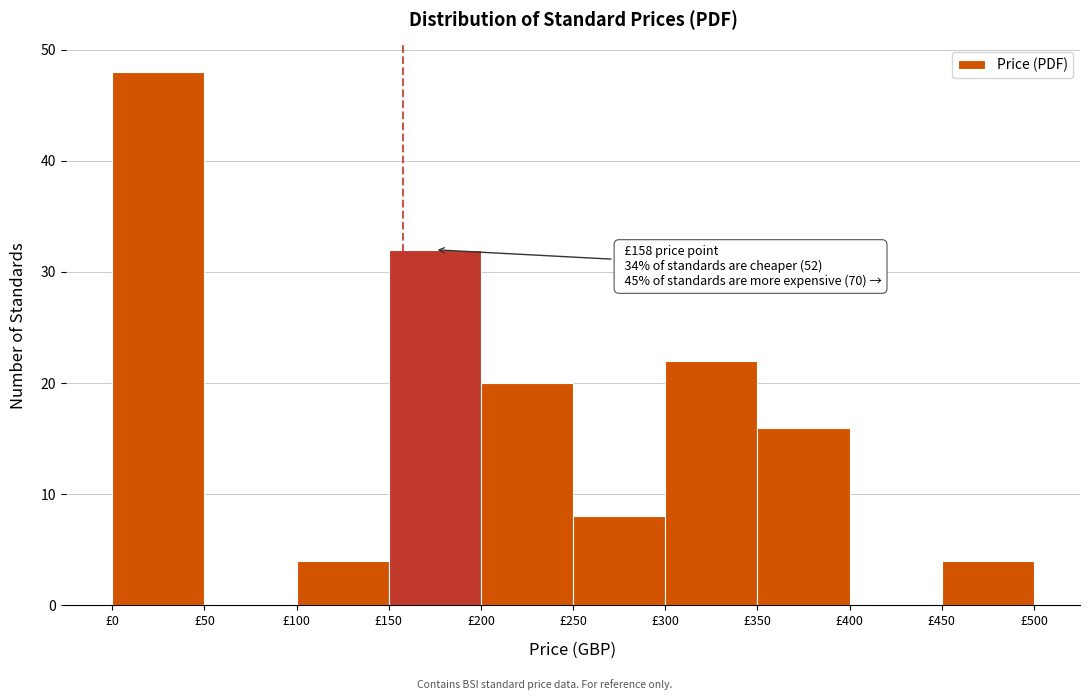

Which range on the x-axis has the tallest bar?

0 to 50